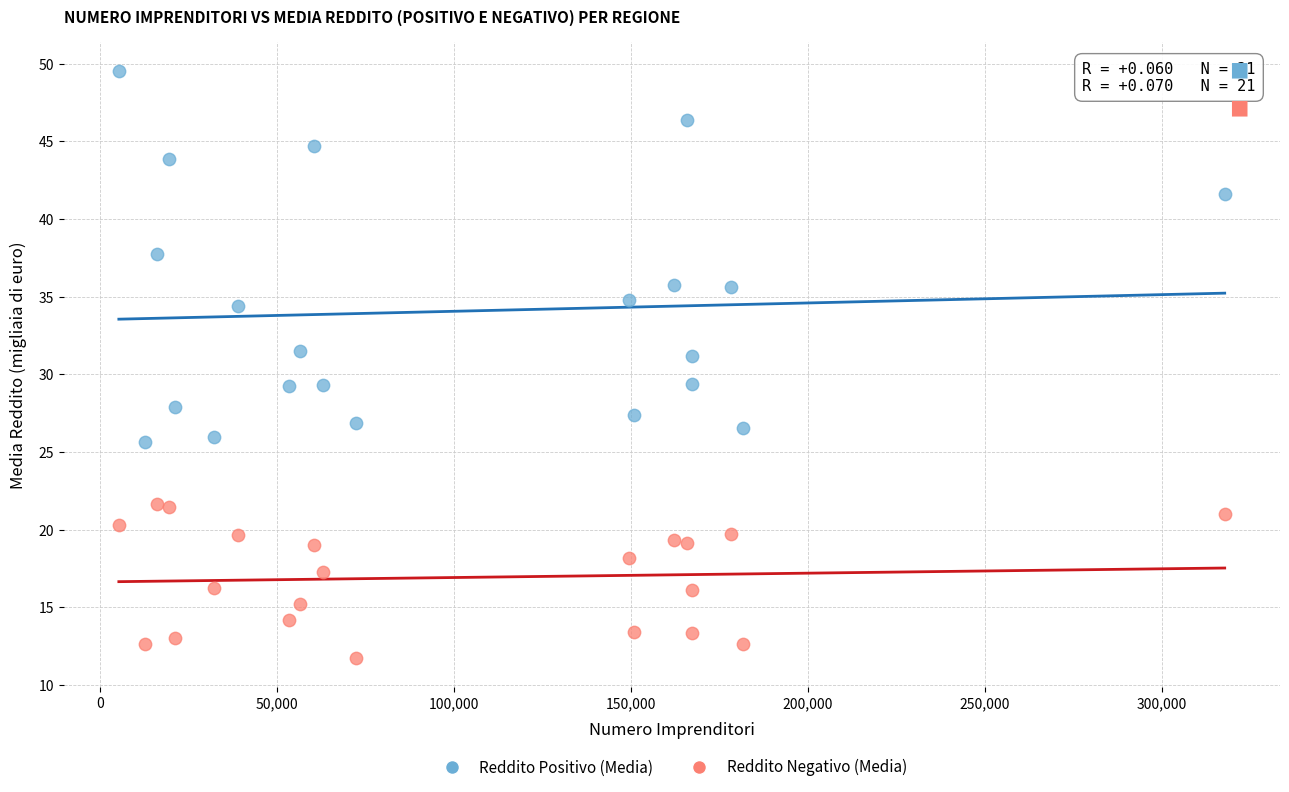

Which series has the widest spread of Y values?

Reddito Positivo (Media)